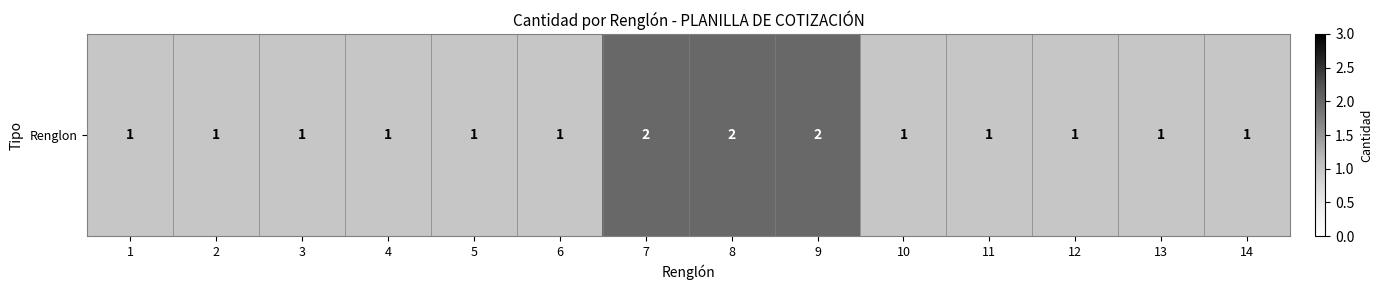

Which category has the highest value across all series?

7